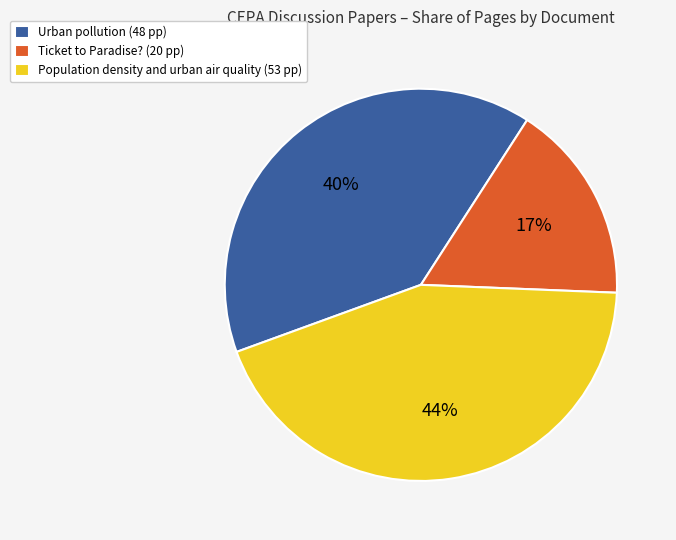

What is the smallest slice in the pie chart?

Ticket to Paradise? (20 pp)